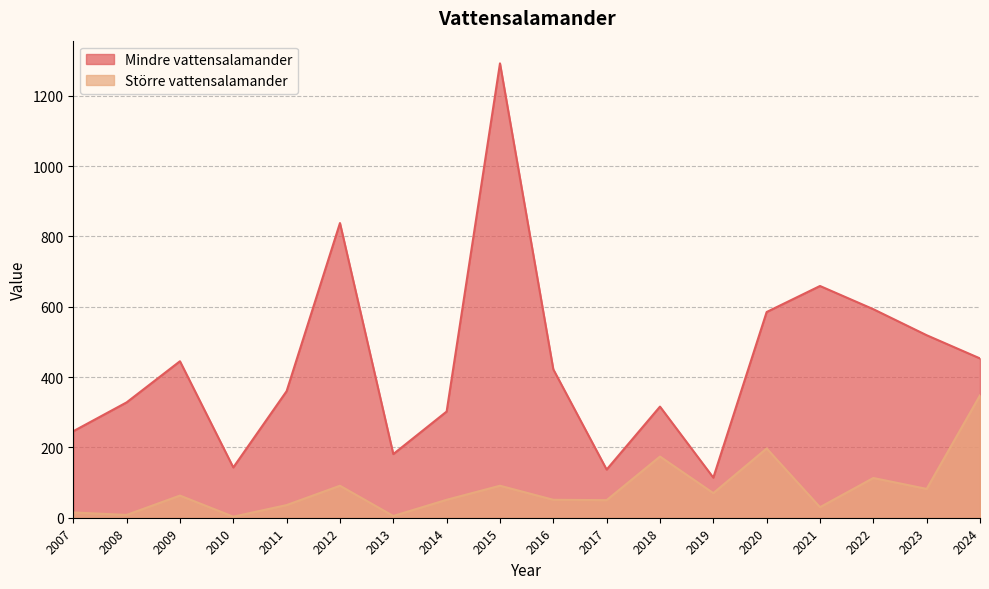

Which label corresponds to the smallest value in the chart?

2010